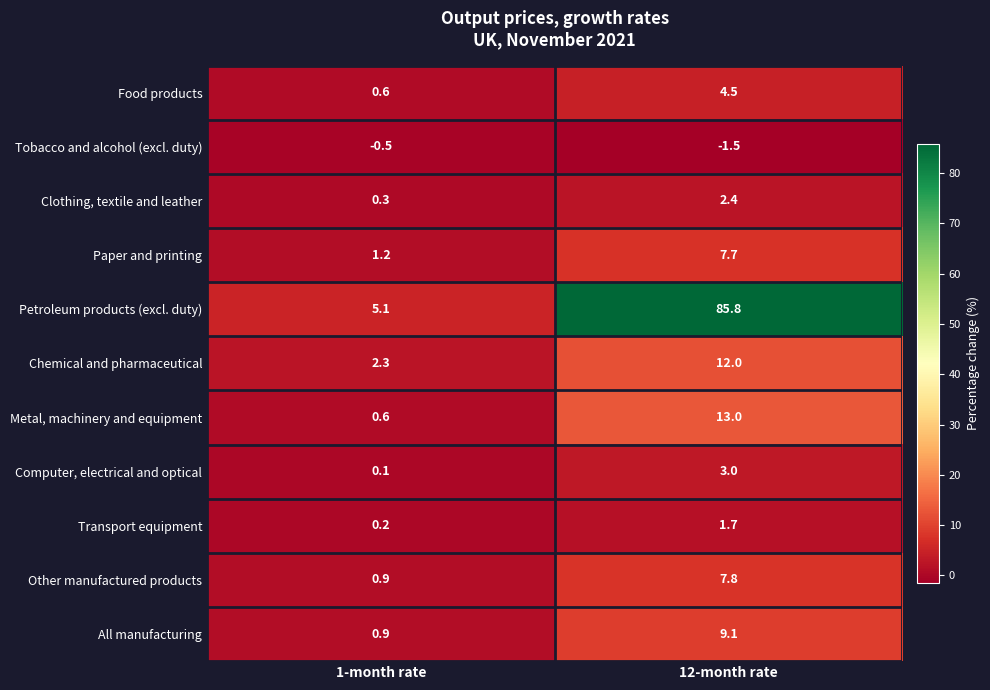

Reading right to left, transcribe all the data shown in this chart.

Food products: 4.5	0.6
Tobacco and alcohol (excl. duty): -1.5	-0.5
Clothing, textile and leather: 2.4	0.3
Paper and printing: 7.7	1.2
Petroleum products (excl. duty): 85.8	5.1
Chemical and pharmaceutical: 12.0	2.3
Metal, machinery and equipment: 13.0	0.6
Computer, electrical and optical: 3.0	0.1
Transport equipment: 1.7	0.2
Other manufactured products: 7.8	0.9
All manufacturing: 9.1	0.9